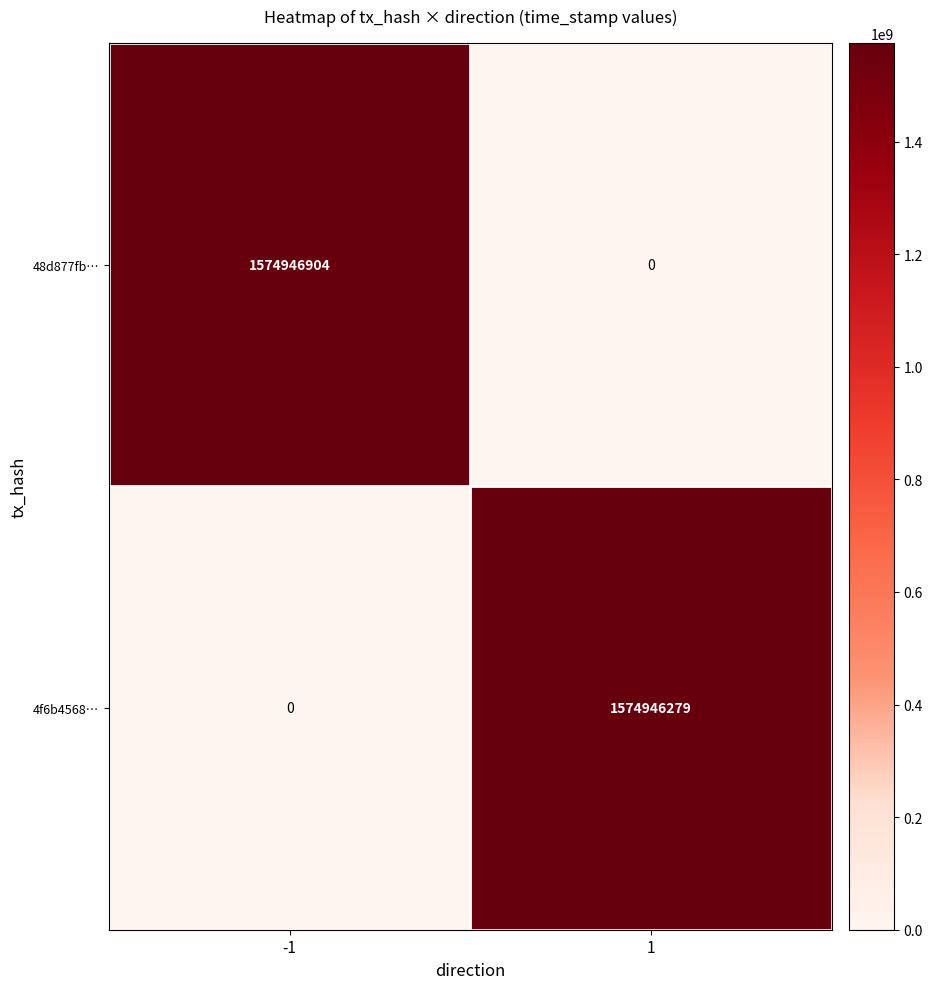

Reading right to left, transcribe all the data shown in this chart.

48d877fb…: 1=0	-1=1574946904
4f6b4568…: 1=1574946279	-1=0